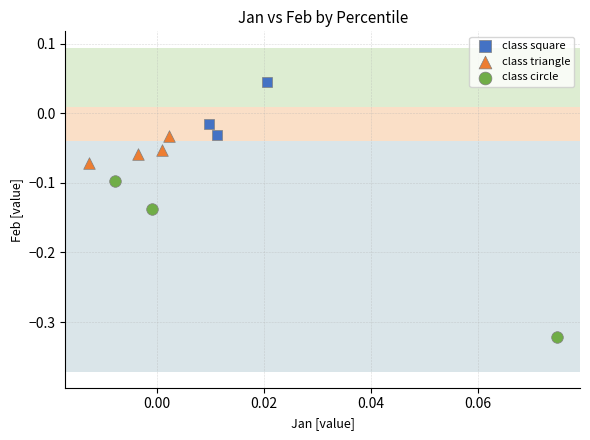

Which series contains the lowest Y value?

class circle